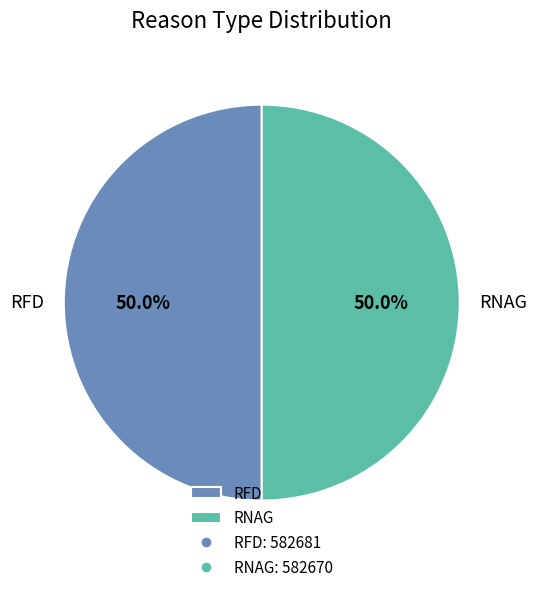

Is it true that RFD is 50% of the pie?

True